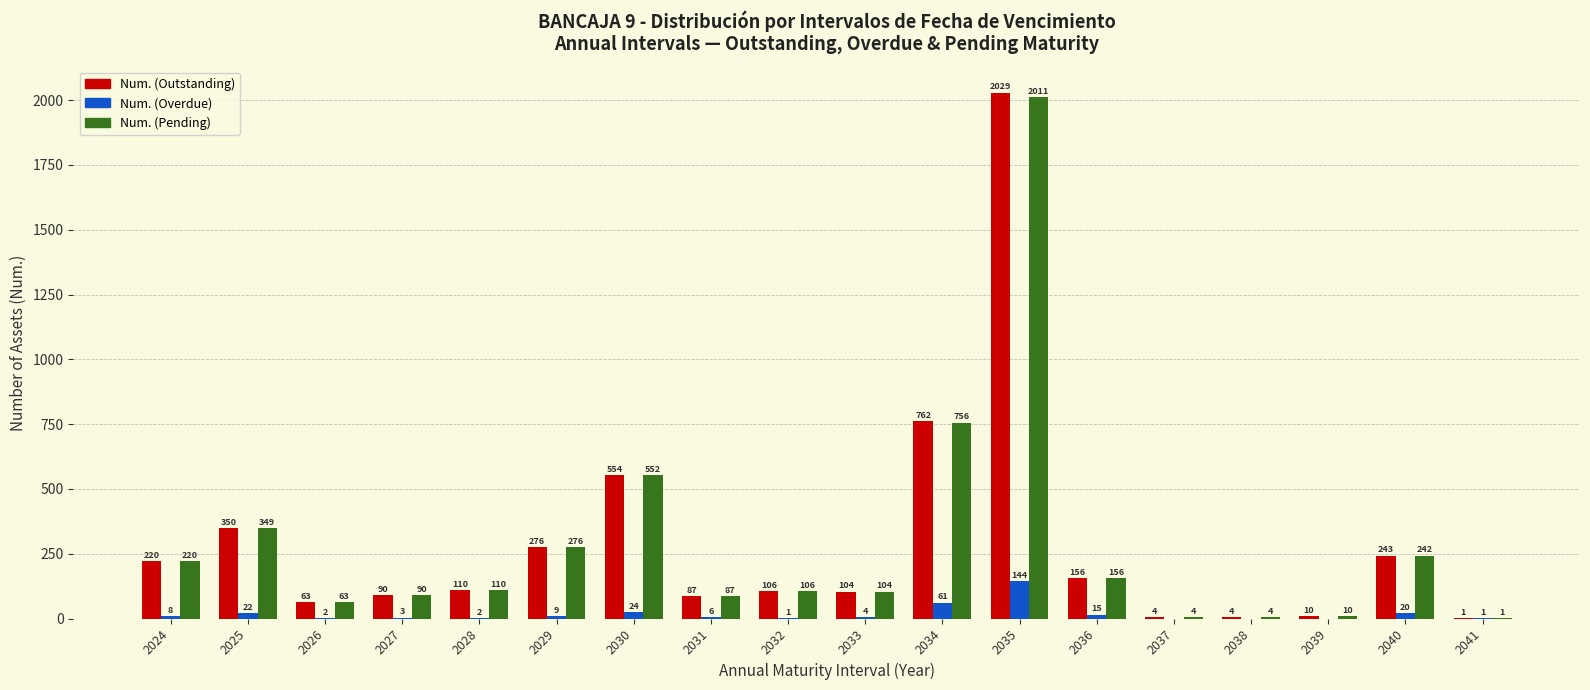

Is the value of Num. (Pending) at 2034 greater than the value of Num. (Outstanding) at 2034?

No